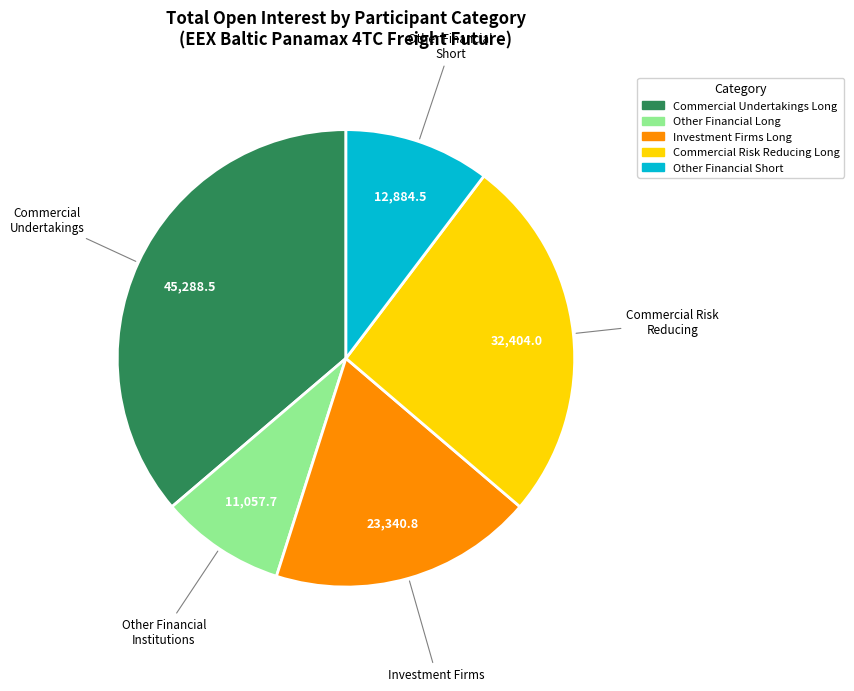

The Commercial Undertakings Long slice represents 29% of the pie. True or false?

False